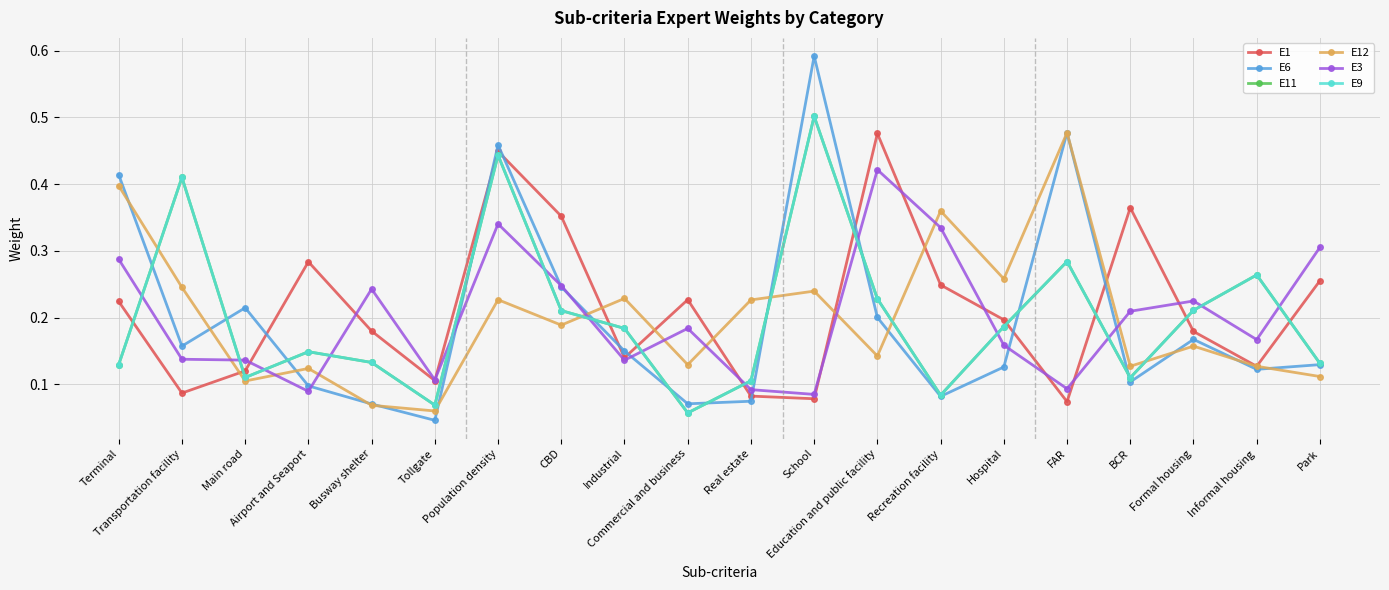

Is this an area chart (filled region under the line)?

No